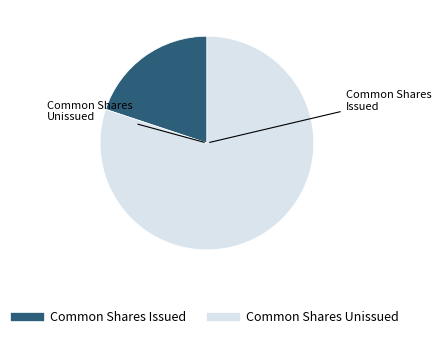

Does any single category account for the majority?

Yes